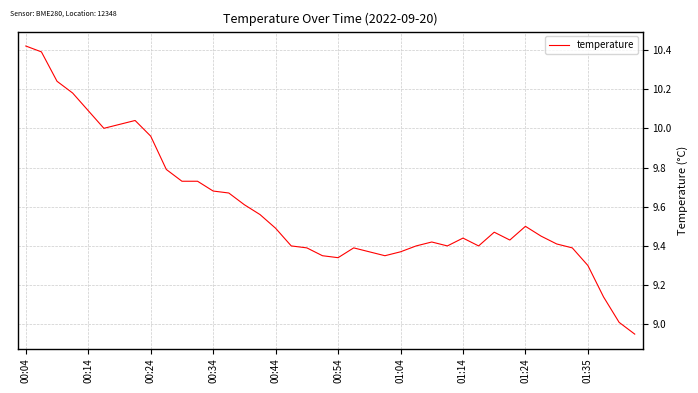

What is the difference between the maximum and minimum values?

1.5